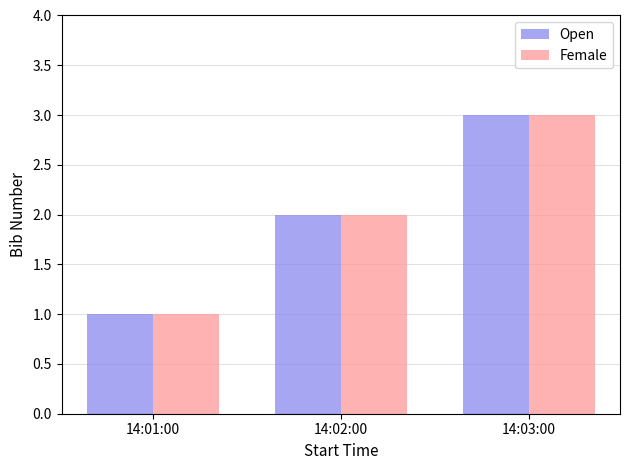

True or false: Female has a value of 2 at 14:02:00.

True